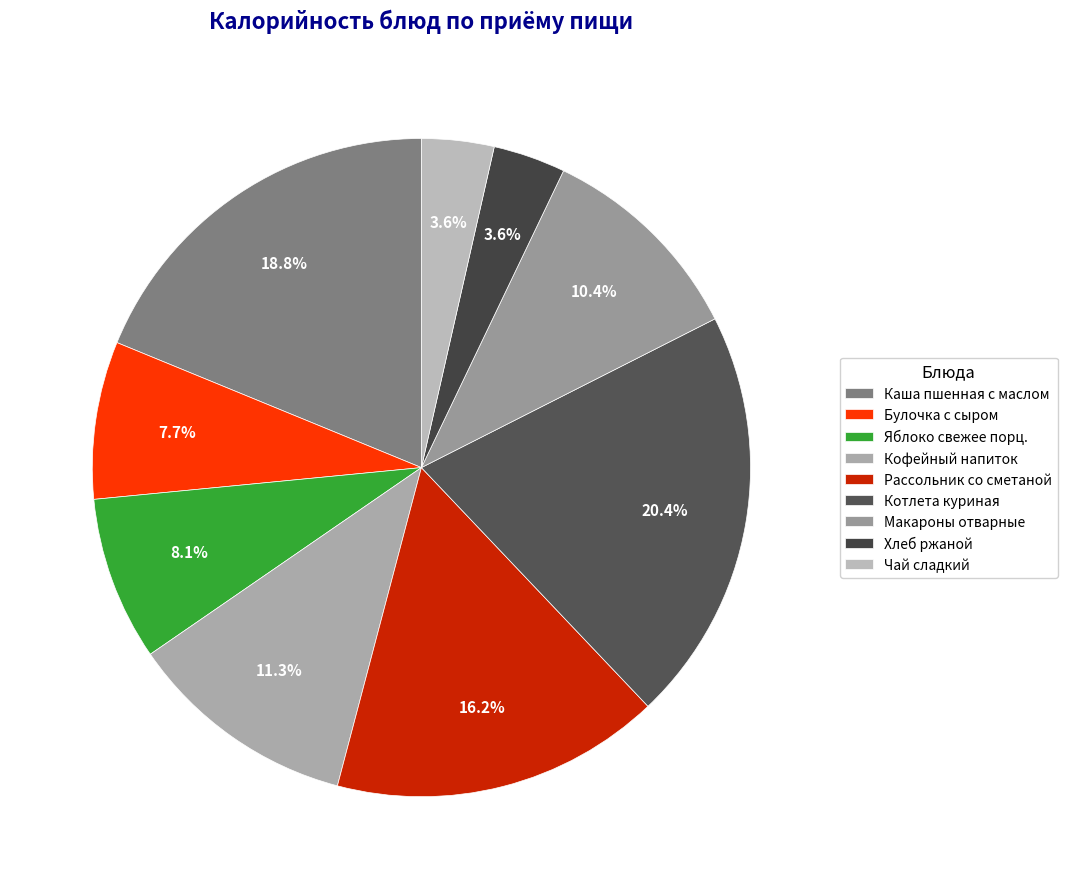

Is it true that Чай сладкий is 4% of the pie?

True